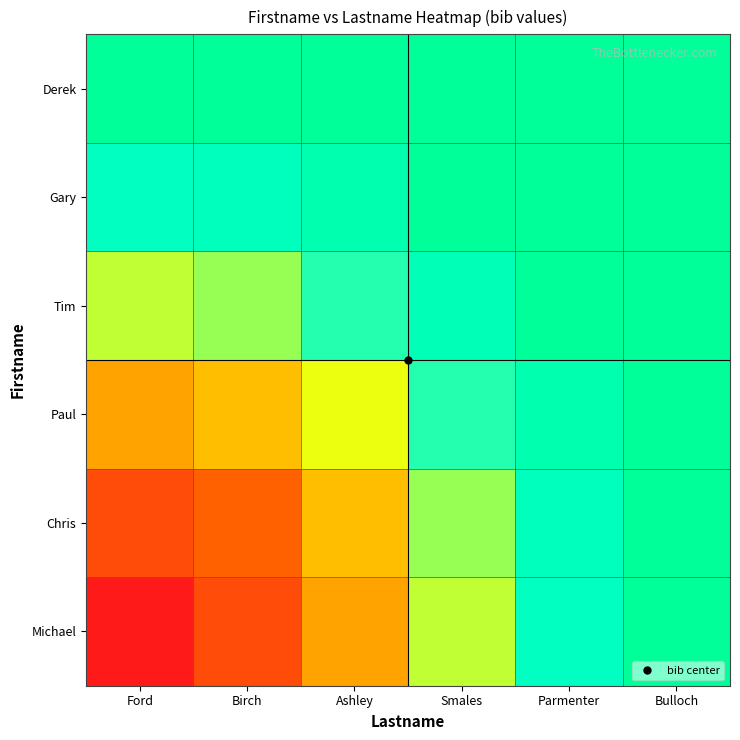

At how many categories does at least one series exceed 0?

6